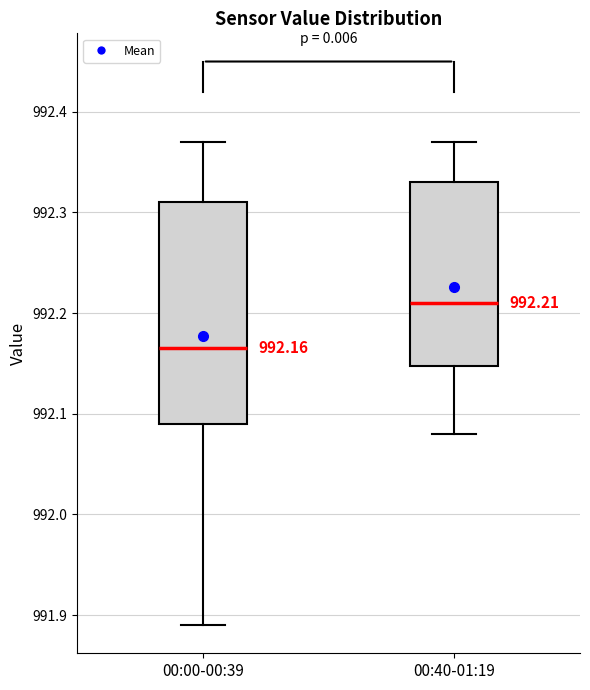

Which box is the tallest, from its lower edge to its upper edge?

00:00-00:39